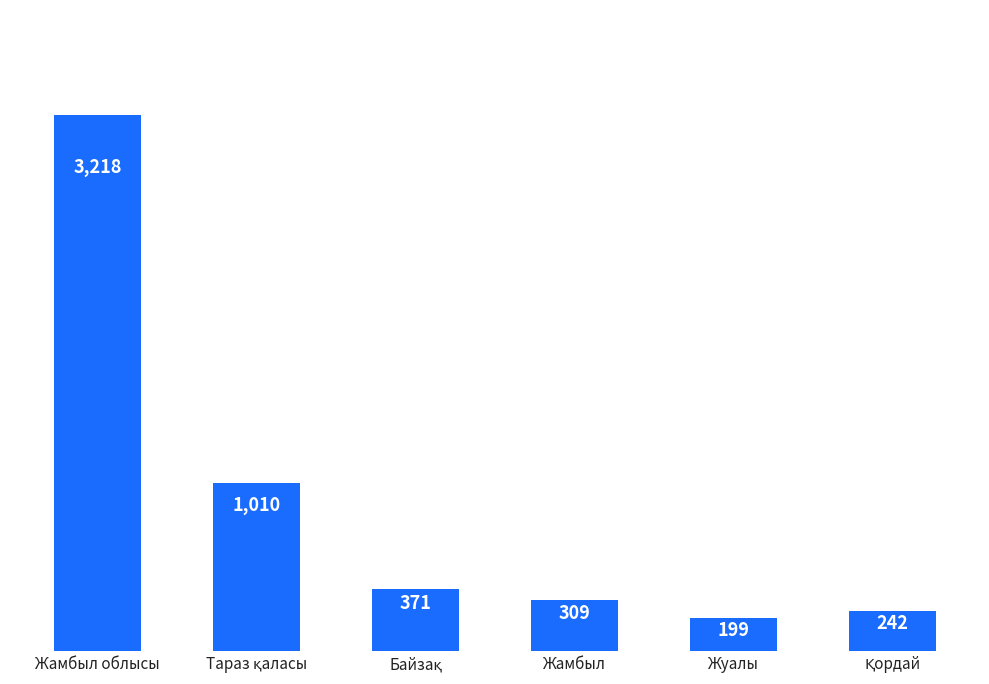

Reading right to left, transcribe all the data shown in this chart.

242	199	309	371	1010	3218